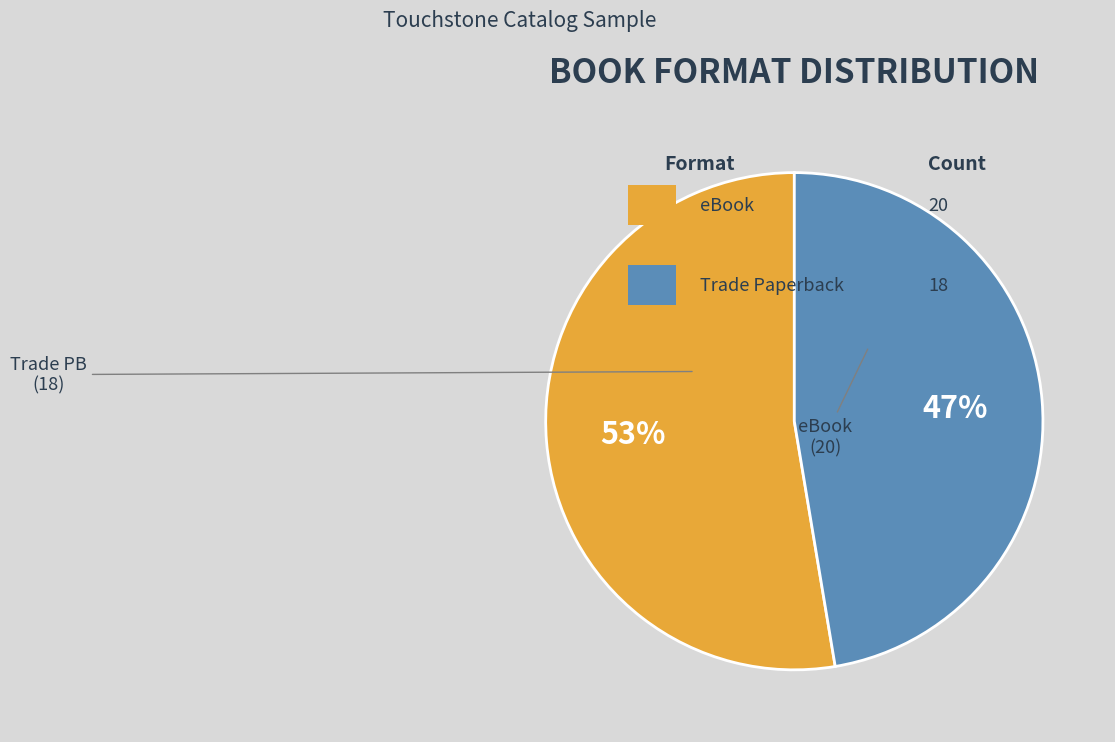

Is there any slice that represents more than half of the pie?

Yes